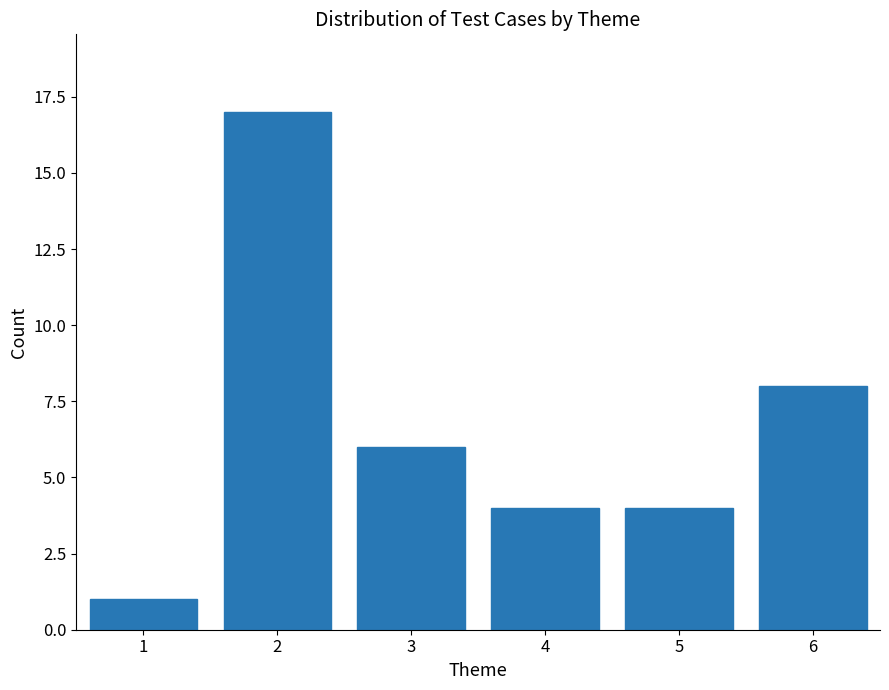

Which range on the x-axis has the tallest bar?

1.5 to 2.5